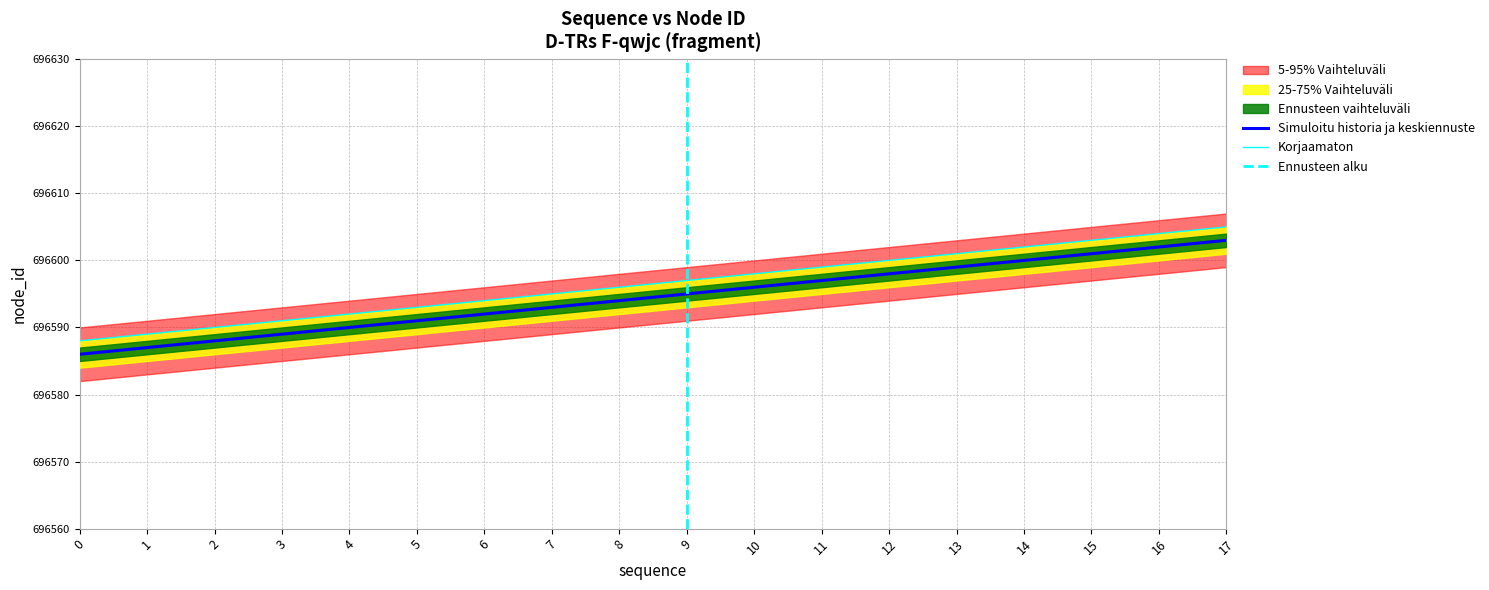

What is the difference between the maximum and second lowest values in the node_id series?

16